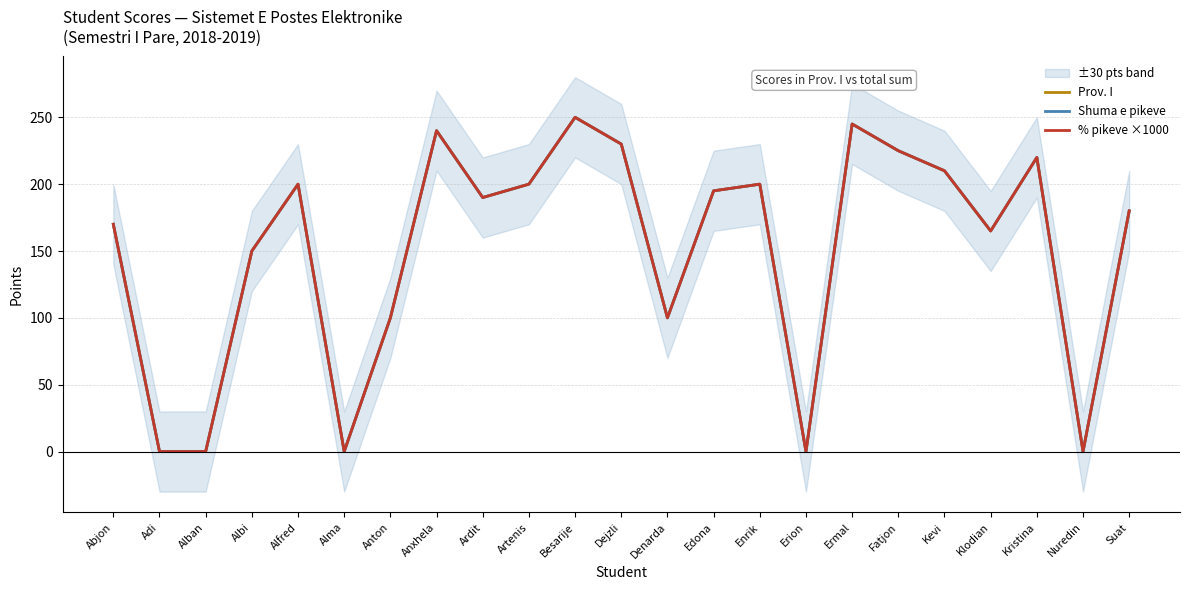

Reading left to right, what are all the values shown in this chart?

Prov. I: Abjon=170	Adi=0	Alban=0	Albi=150	Alfred=200	Alma=0	Anton=100	Anxhela=240	Ardit=190	Artenis=200	Besarije=250	Dejzli=230	Denarda=100	Edona=195	Enrik=200	Erion=0	Ermal=245	Fatjon=225	Kevi=210	Klodian=165	Kristina=220	Nuredin=0	Suat=180
Shuma e pikeve: Abjon=170	Adi=0	Alban=0	Albi=150	Alfred=200	Alma=0	Anton=100	Anxhela=240	Ardit=190	Artenis=200	Besarije=250	Dejzli=230	Denarda=100	Edona=195	Enrik=200	Erion=0	Ermal=245	Fatjon=225	Kevi=210	Klodian=165	Kristina=220	Nuredin=0	Suat=180
% pikeve ×1000: Abjon=170	Adi=0	Alban=0	Albi=150	Alfred=200	Alma=0	Anton=100	Anxhela=240	Ardit=190	Artenis=200	Besarije=250	Dejzli=230	Denarda=100	Edona=195	Enrik=200	Erion=0	Ermal=245	Fatjon=225	Kevi=210	Klodian=165	Kristina=220	Nuredin=0	Suat=180